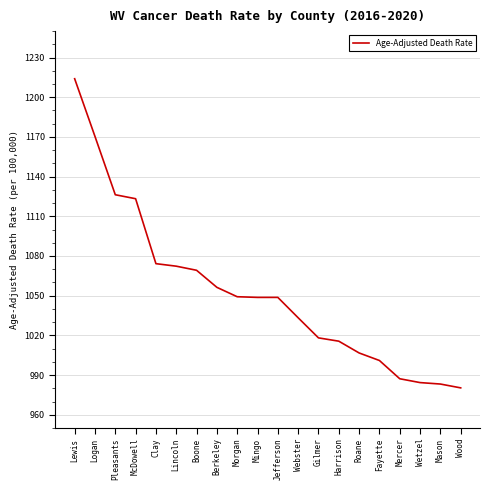

The value at Mingo is 1672.8. True or false?

False